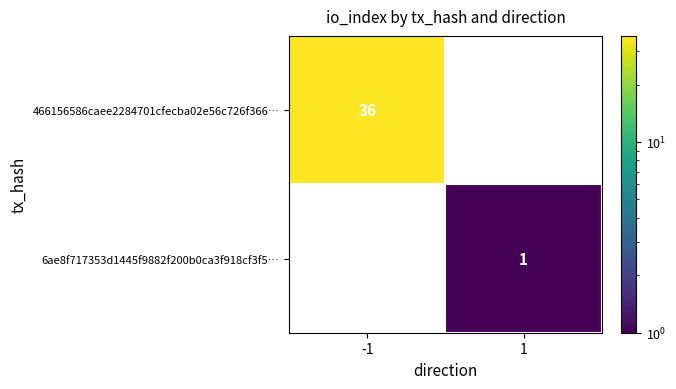

True or false: 6ae8f717353d1445f9882f200b0ca3f918cf3f5… has a value of 1 at 1.

True